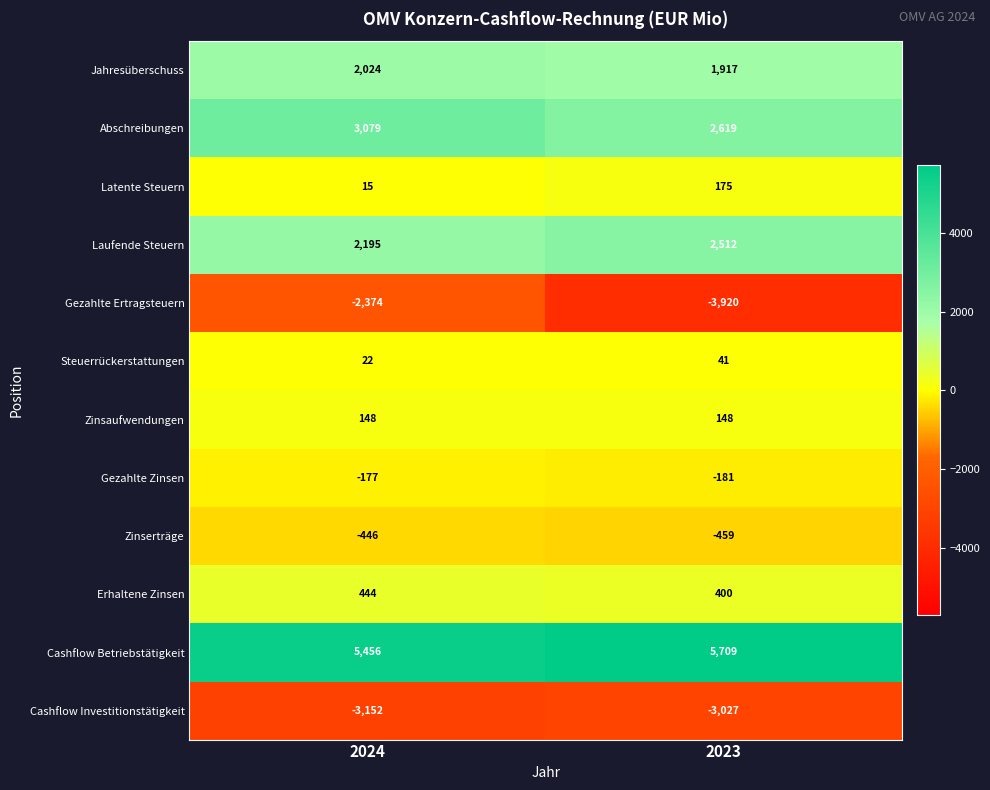

What is the sum of all Erhaltene Zinsen values?

844